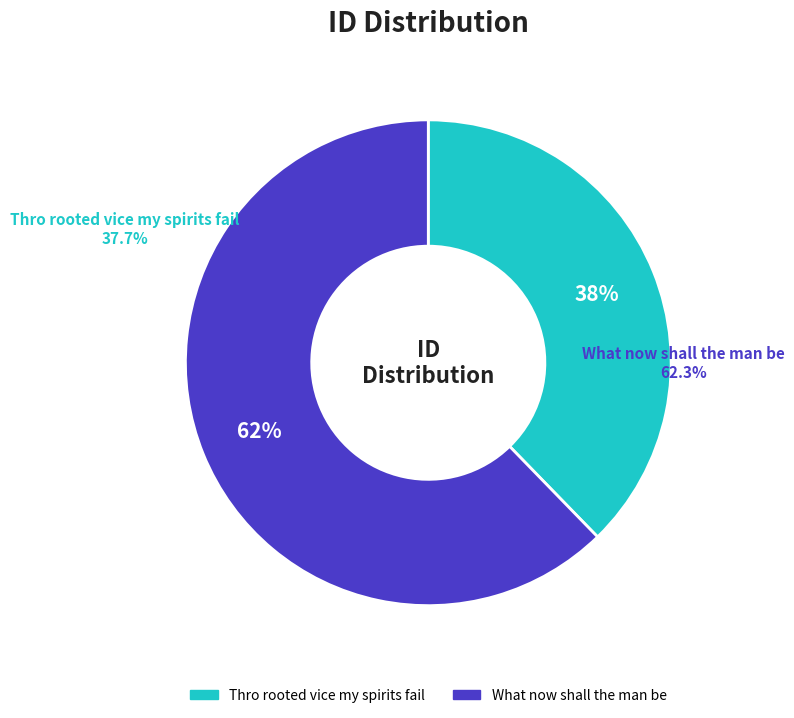

Which has a higher value, Thro rooted vice my spirits fail or What now shall the man be?

What now shall the man be